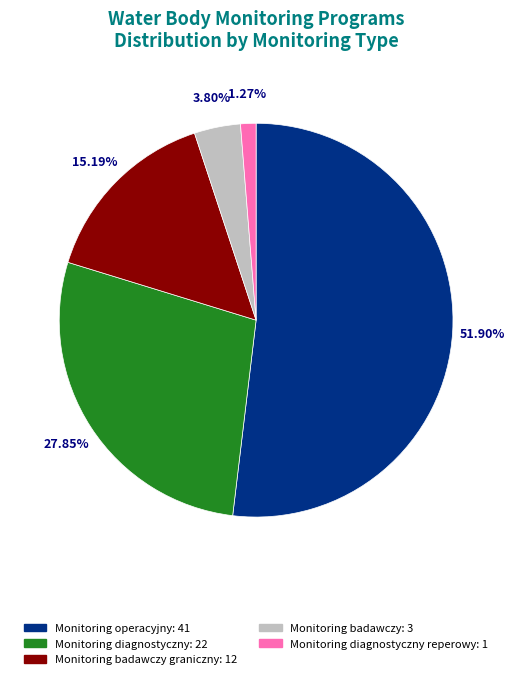

Is there a majority slice in this chart?

Yes